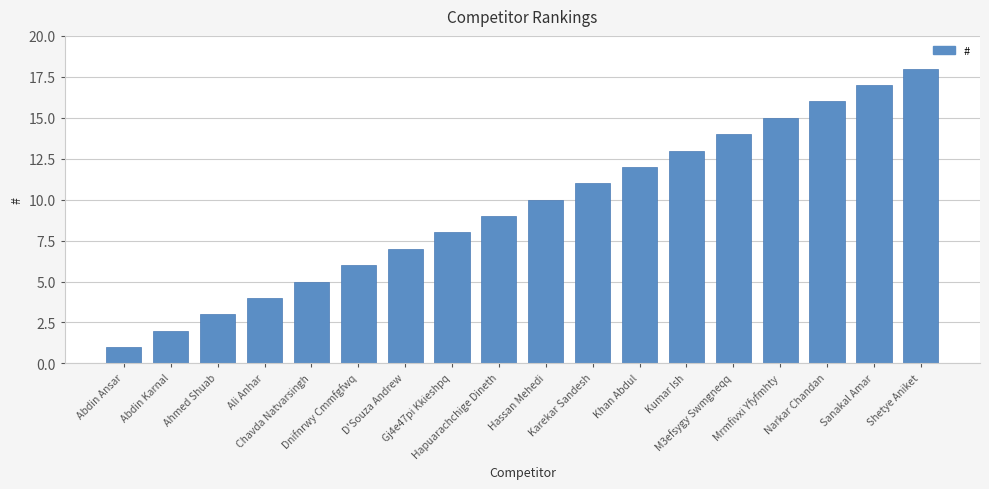

What is the difference between the values at Dnifnrwy Cmmfgfwq and Kumar Ish?

7